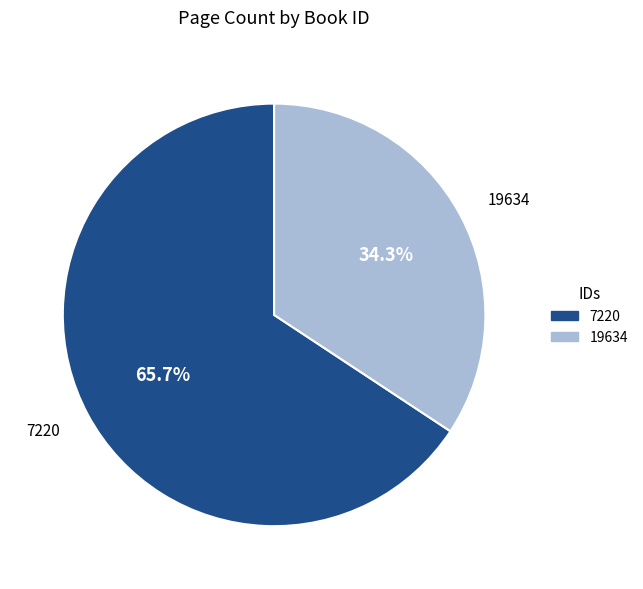

Which category has the smallest portion of the pie?

19634